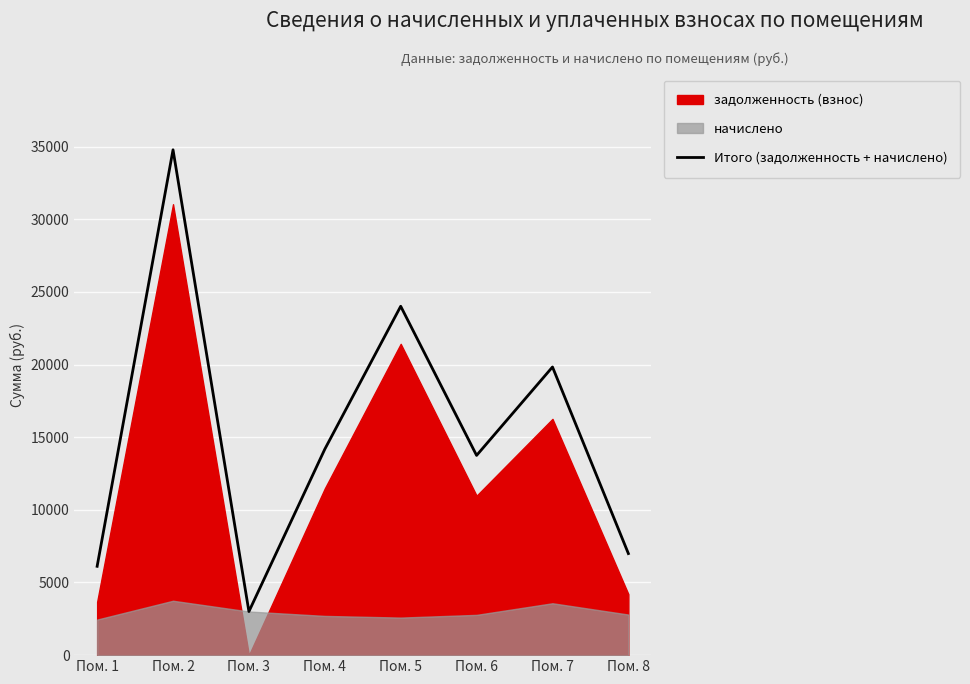

How many values are below 14177?

4